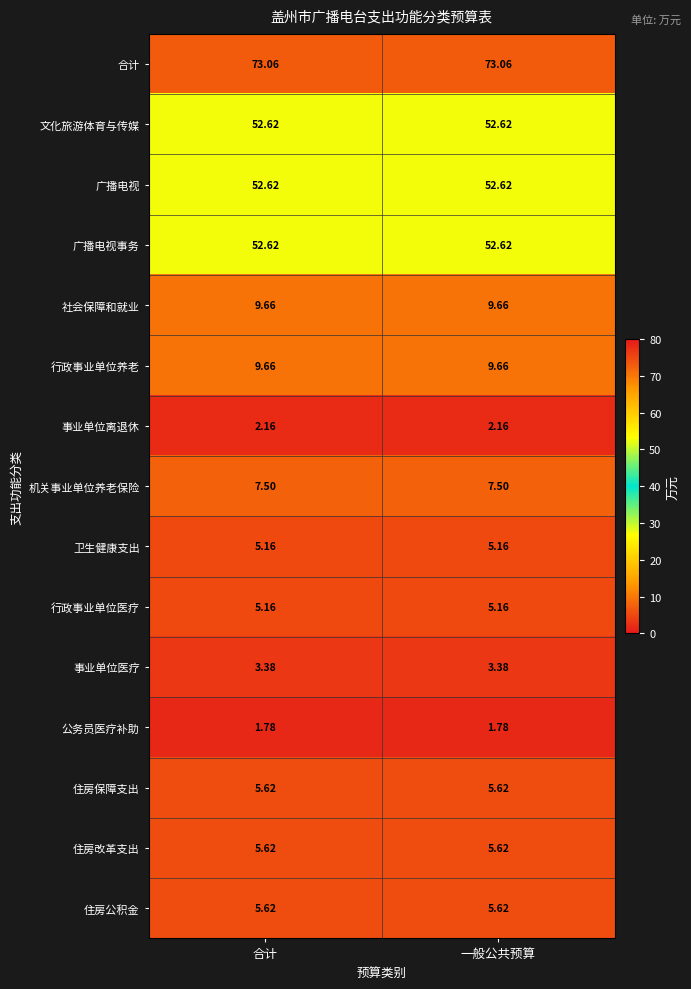

Is the value of 公务员医疗补助 at 合计 greater than the value of 社会保障和就业 at 合计?

No